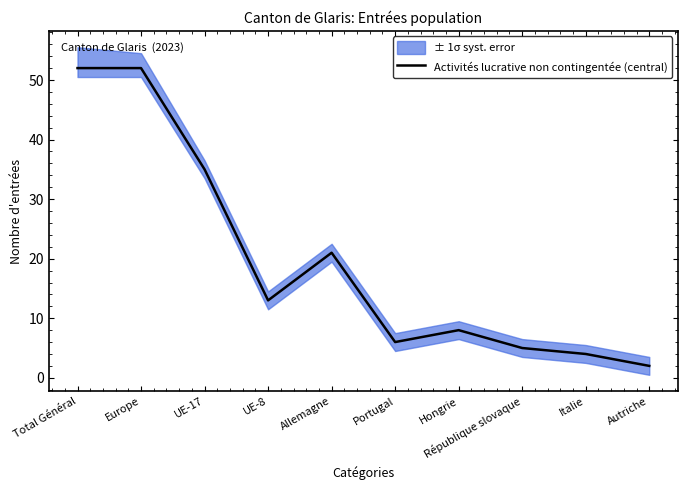

The value at Hongrie is 8. True or false?

True